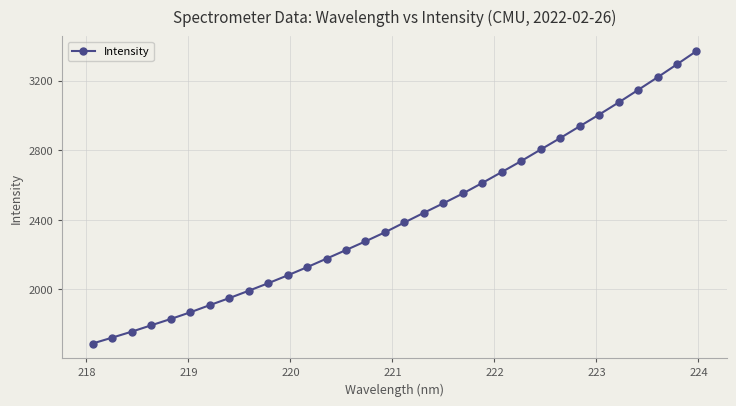

What is the value of the 26th point from the left?

2938.0